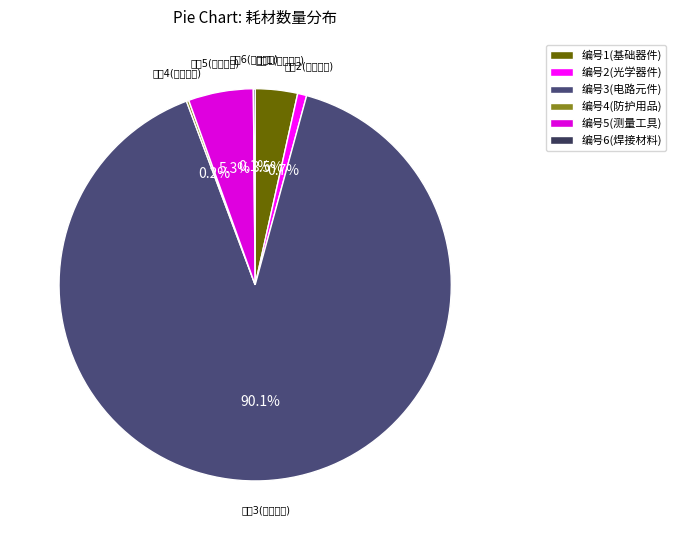

Which slice is the largest?

编号3(电路元件)